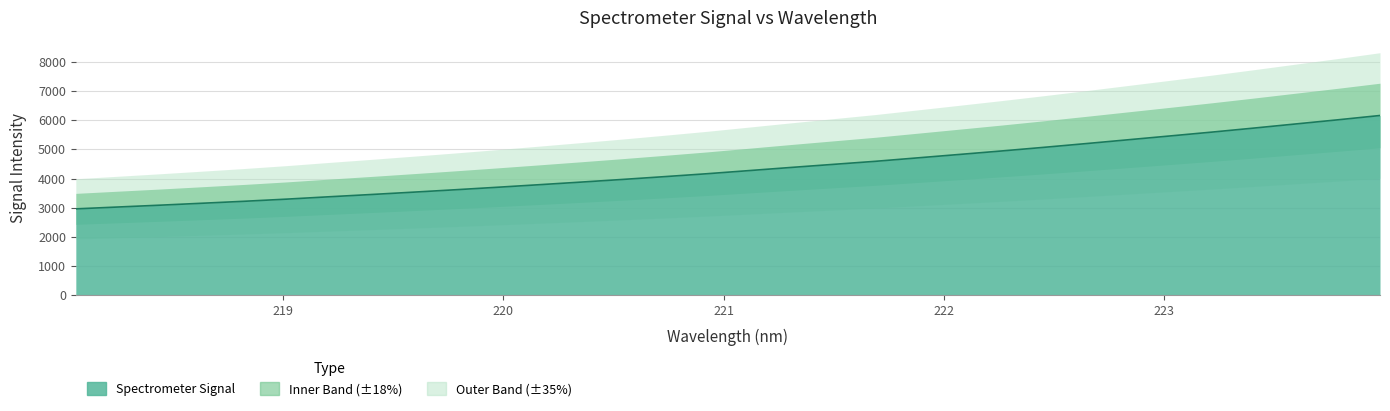

Reading right to left, list all the values displayed in this chart.

223.9802=6164.8	223.7895=6017.0	223.5987=5874.9	223.408=5732.5	223.2172=5594.1	223.0264=5461.4	222.8355=5329.8	222.6447=5198.5	222.4538=5070.2	222.263=4946.3	222.0721=4827.1	221.8812=4708.8	221.6902=4591.0	221.4993=4486.0	221.3083=4380.6	221.1174=4272.4	220.9264=4164.7	220.7354=4065.5	220.5444=3969.1	220.3533=3876.5	220.1623=3786.3	219.9712=3697.8	219.7801=3612.1	219.589=3529.6	219.3979=3448.8	219.2067=3371.0	219.0156=3290.6	218.8244=3217.5	218.6332=3149.9	218.442=3083.4	218.2508=3020.4	218.0596=2956.9